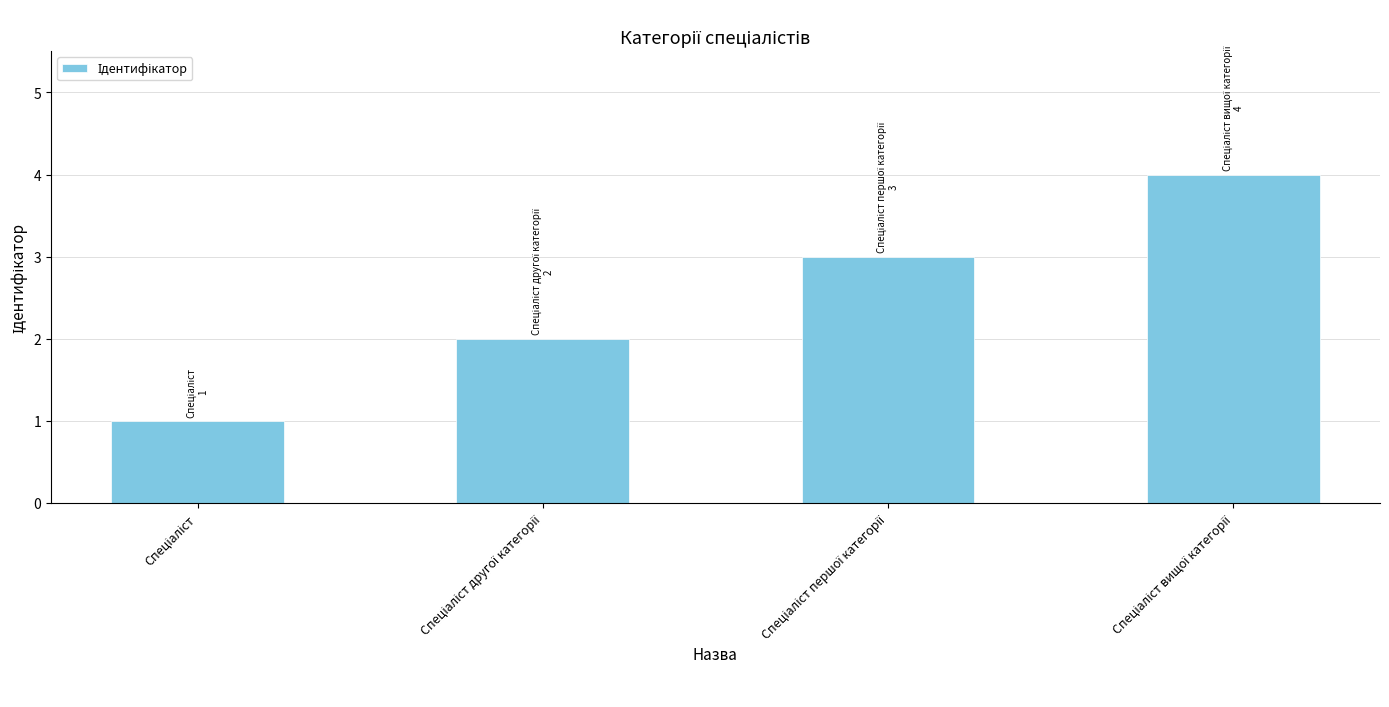

What is the greatest value displayed?

4